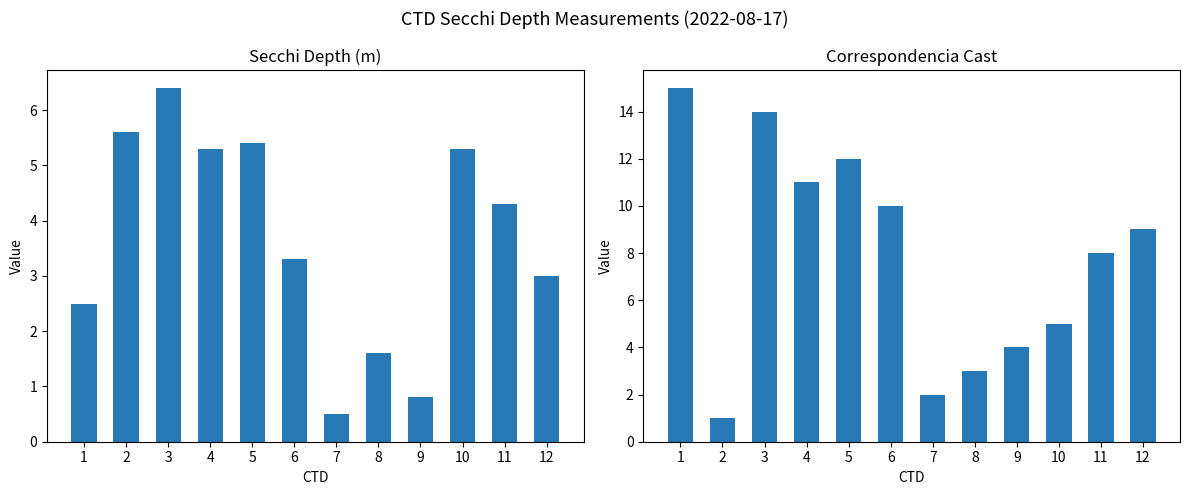

What is the greatest value displayed?

15.0